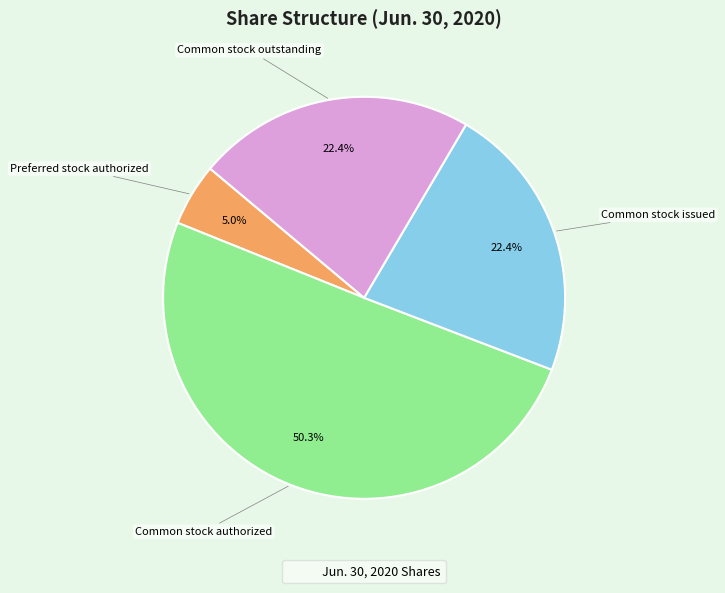

Is there a majority slice in this chart?

Yes